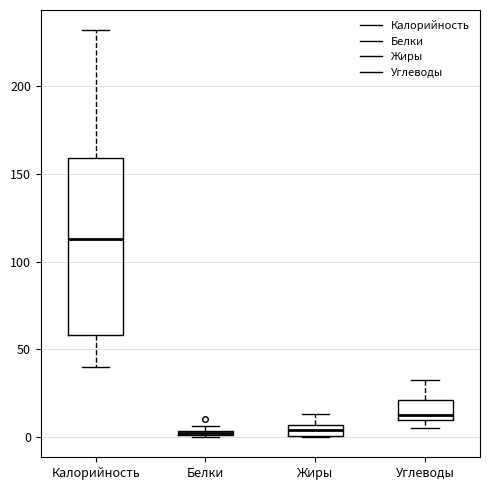

Where does the upper whisker of the box for Жиры end on the y-axis? The values are not printed on the chart, so give them approximately, as read against the axis.

15